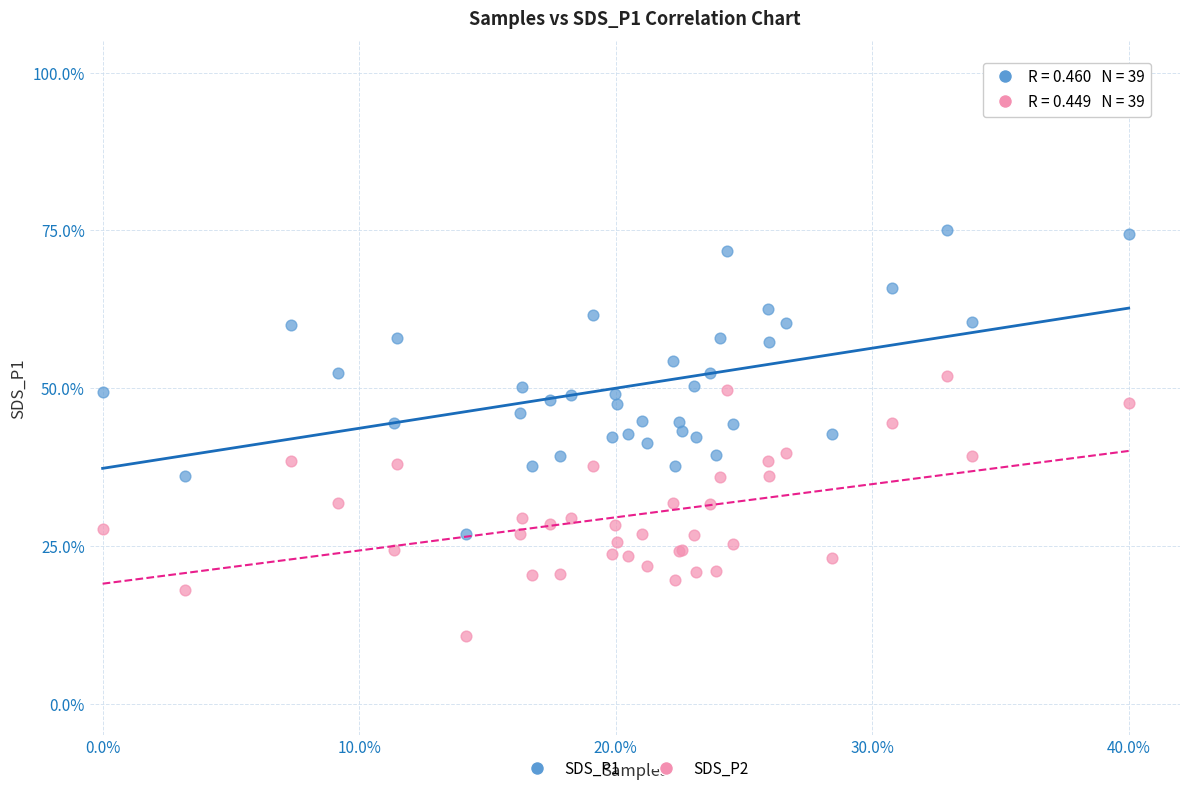

Which series reaches the maximum Y coordinate?

SDS_P1